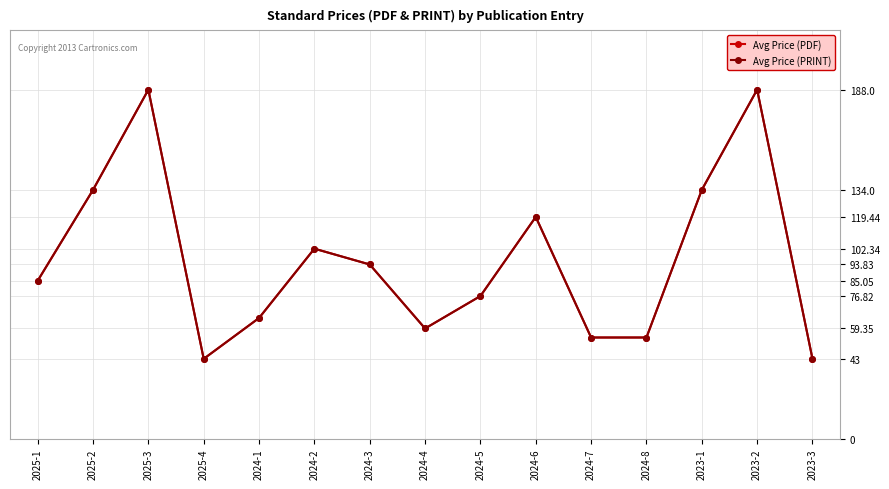

Read the Avg Price (PDF) value at 2025-1.

85.0